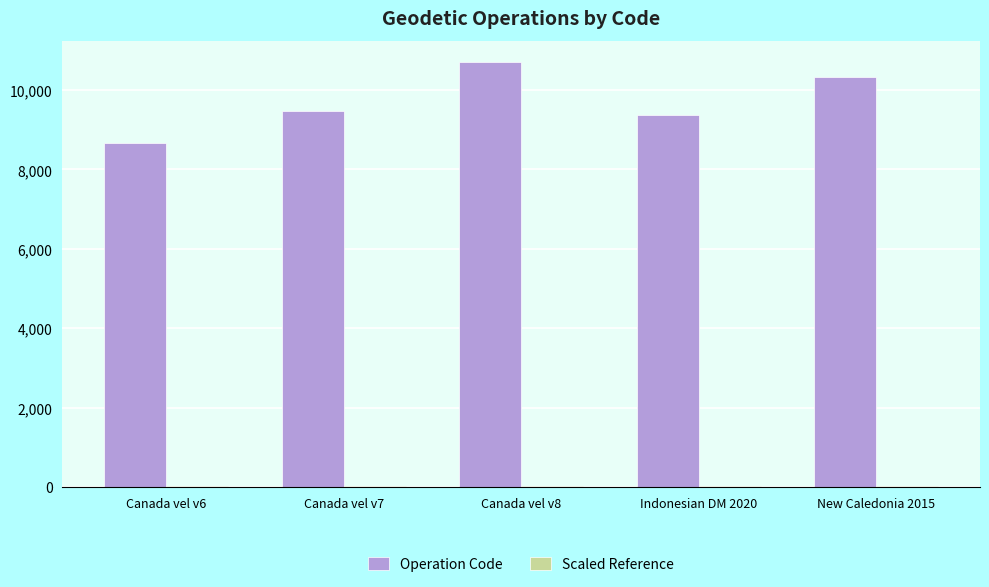

How many groups of bars are there?

5